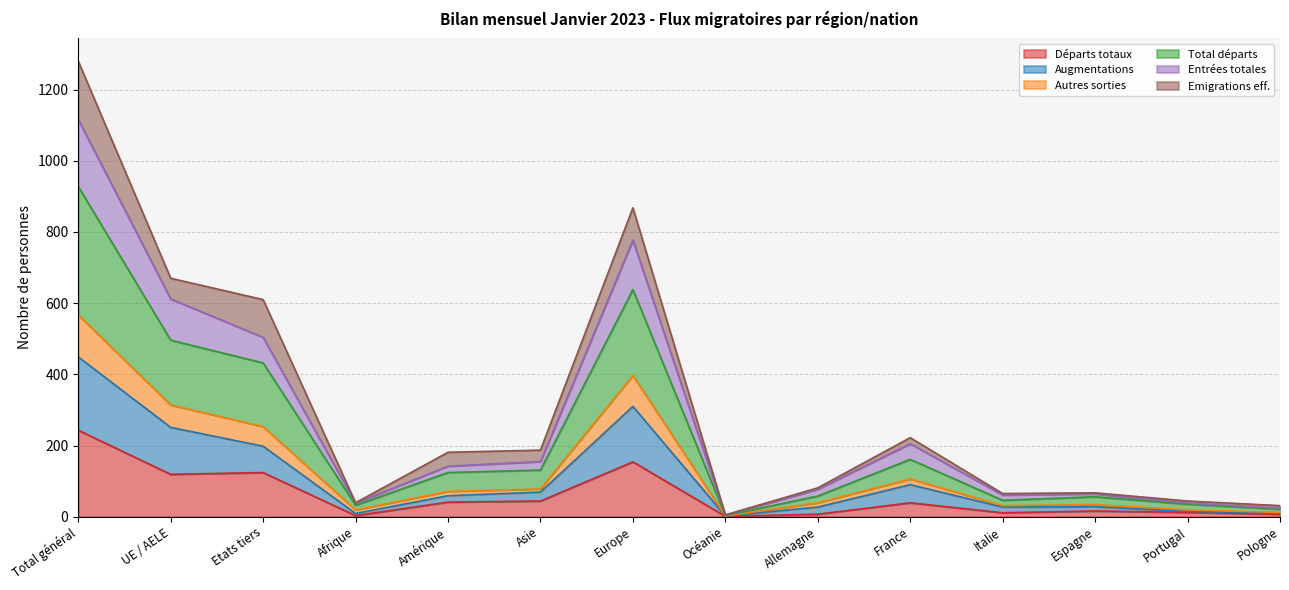

What is the maximum value for Départs totaux?

243